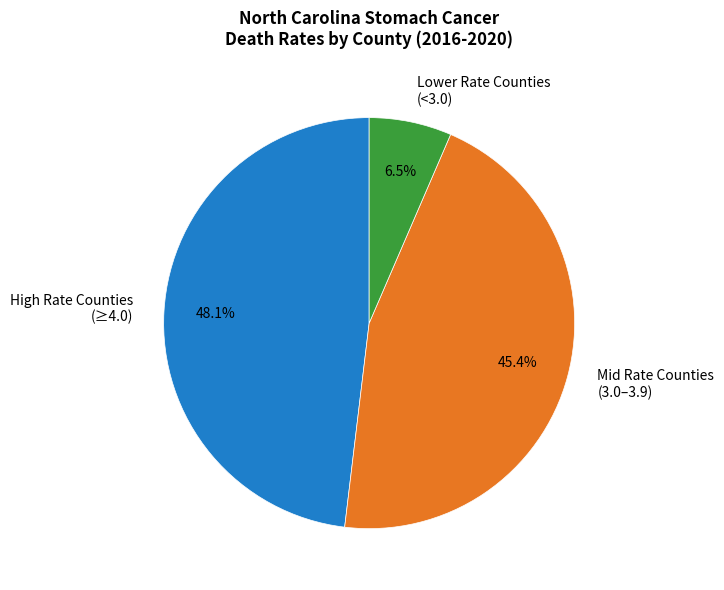

How much of the chart is everything except Mid Rate Counties (3.0–3.9)?

54.6%